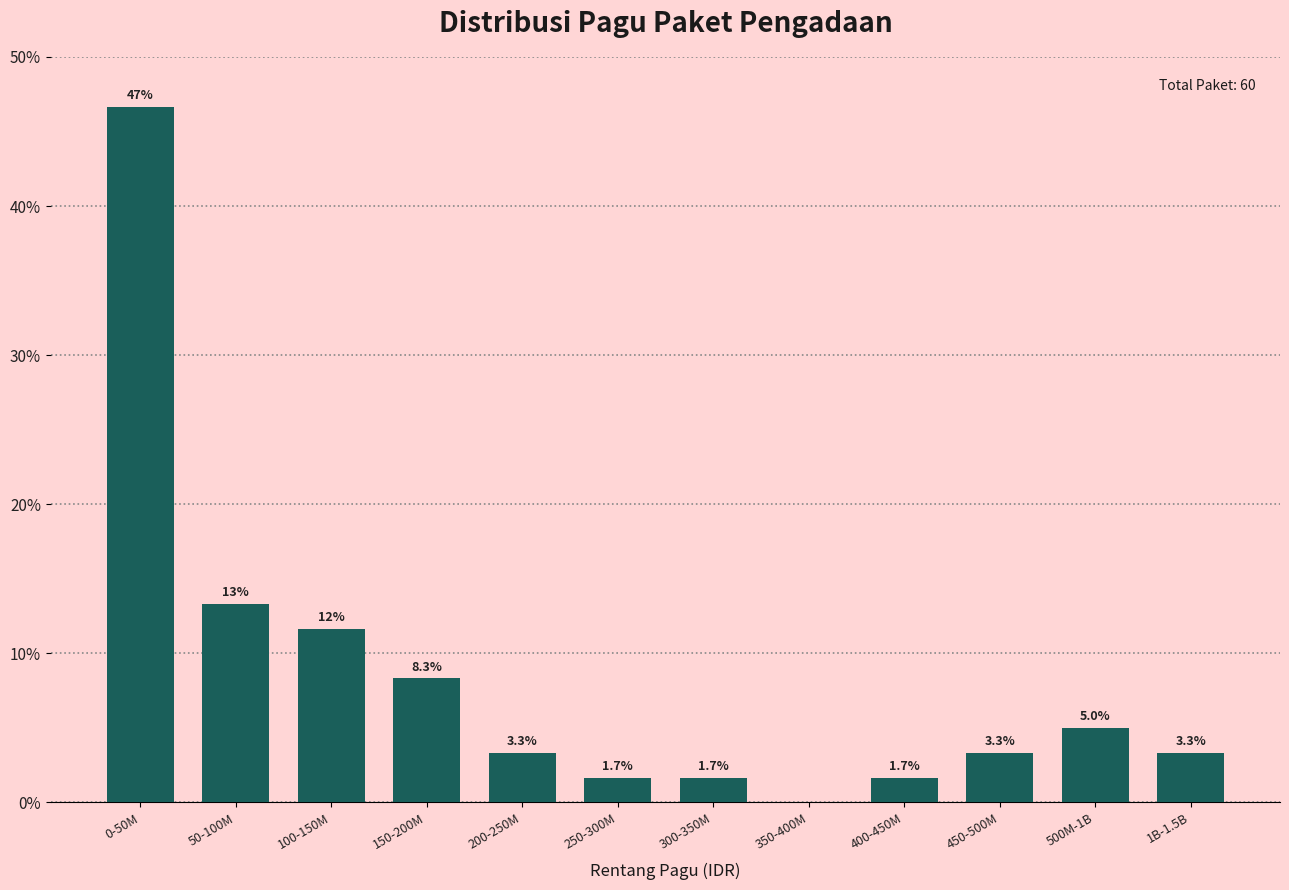

Reading right to left, list all the values displayed in this chart.

1B-1.5B=3.3	500M-1B=5.0	450-500M=3.3	400-450M=1.7	350-400M=0.0	300-350M=1.7	250-300M=1.7	200-250M=3.3	150-200M=8.3	100-150M=11.7	50-100M=13.3	0-50M=46.7